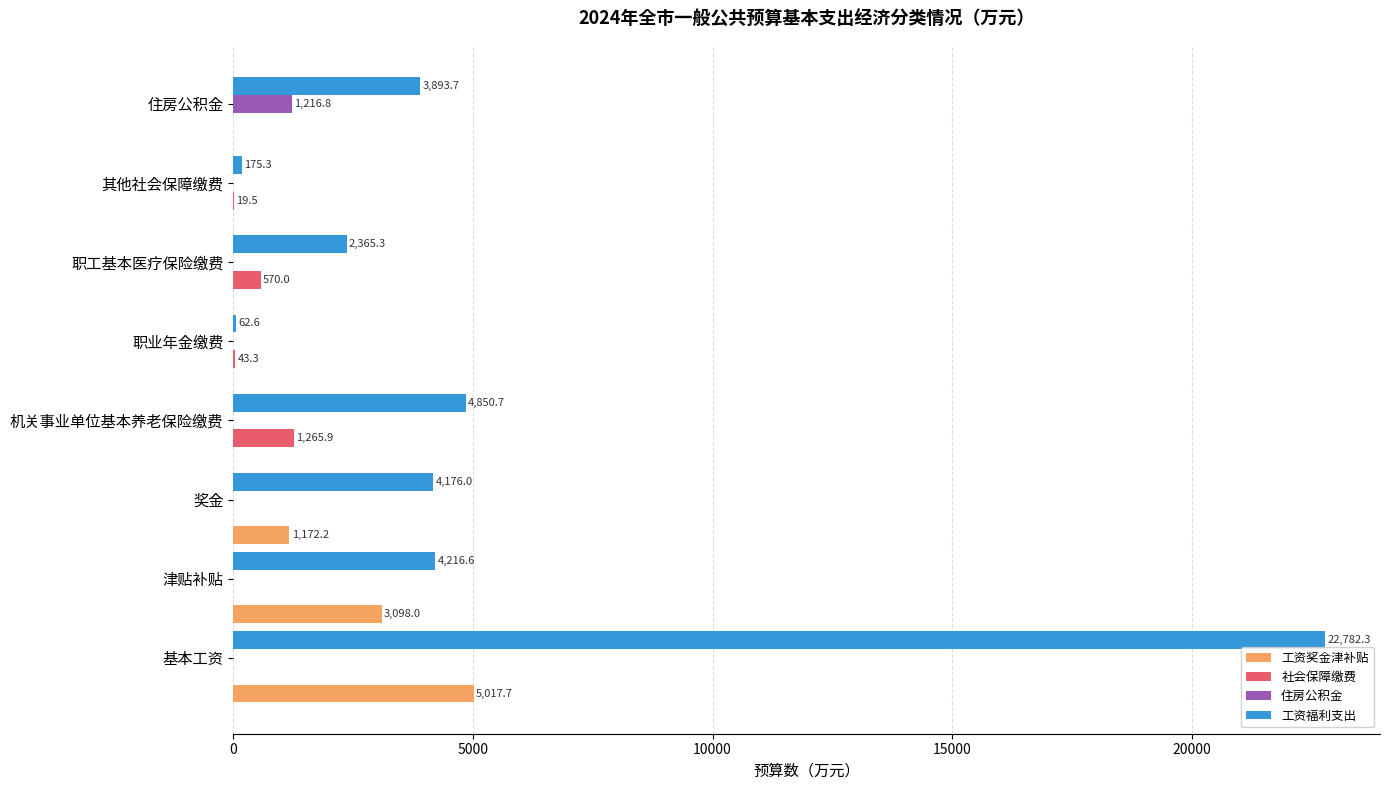

What is the greatest value displayed?

22782.3